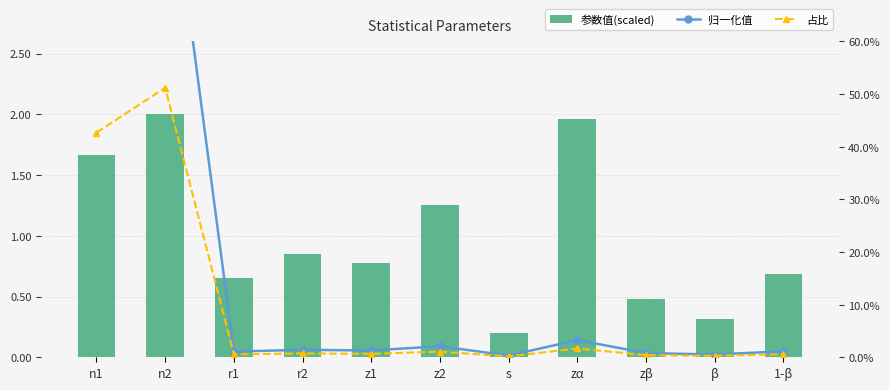

What is the average value of the 占比 series?

0.1